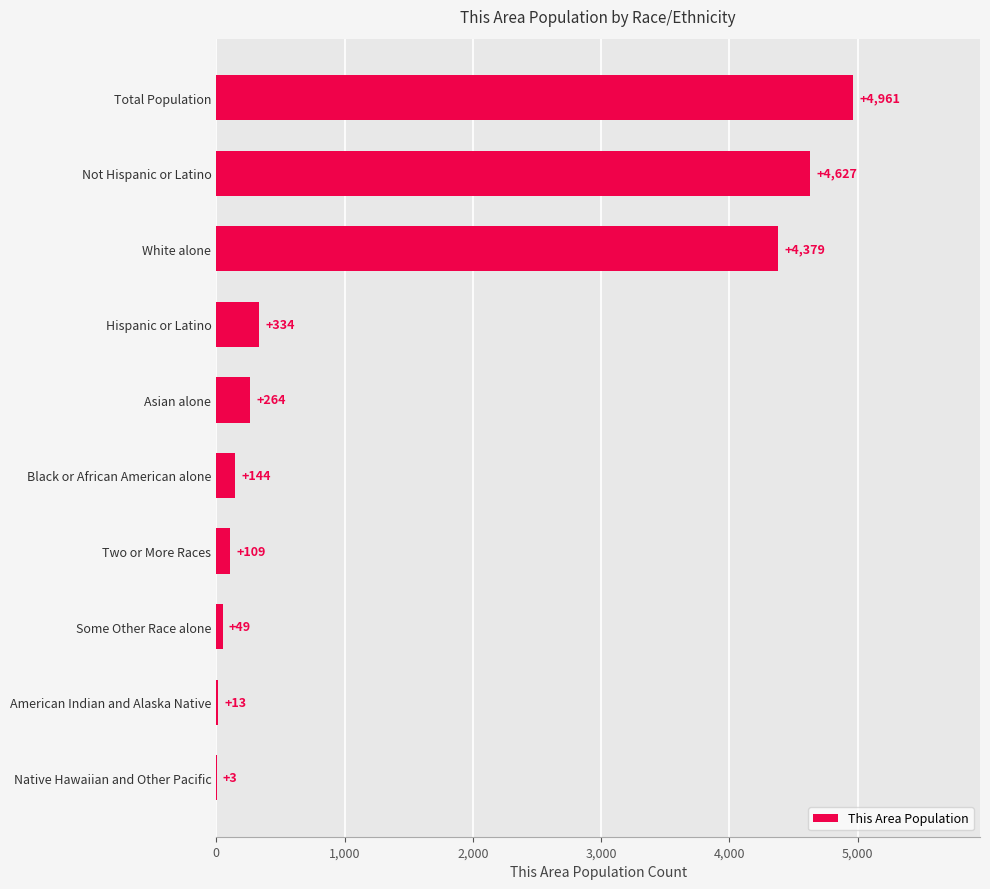

Are the bars grouped side by side (vs. stacked)?

No